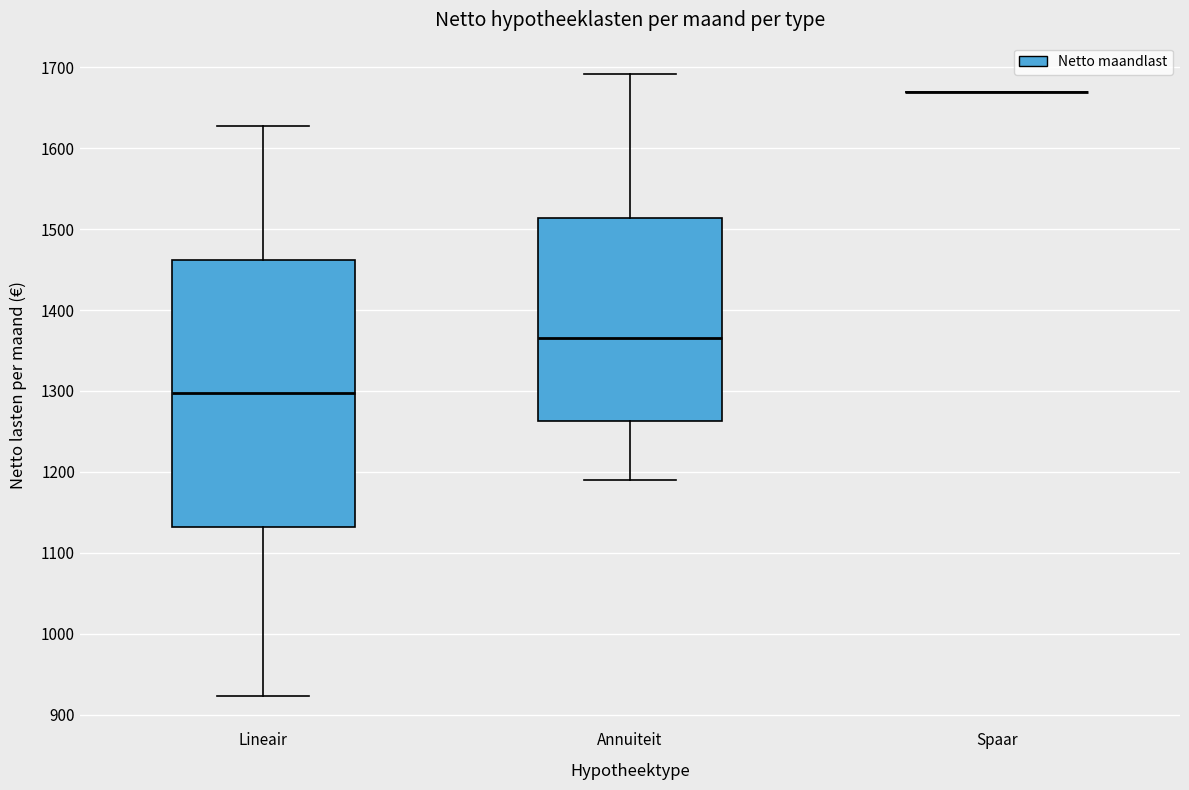

Reading left to right, transcribe this box plot: for each box, give where its median line is, the range the box spans, and where its two whiskers end, as read against the y-axis. The values are not printed on the chart, so give them approximately, as read against the axis.

Lineair: median 1300, box 1130 to 1460, whiskers 920 to 1630
Annuiteit: median 1370, box 1260 to 1510, whiskers 1190 to 1690
Spaar: box collapsed to a line at 1670, whiskers 1670 to 1670